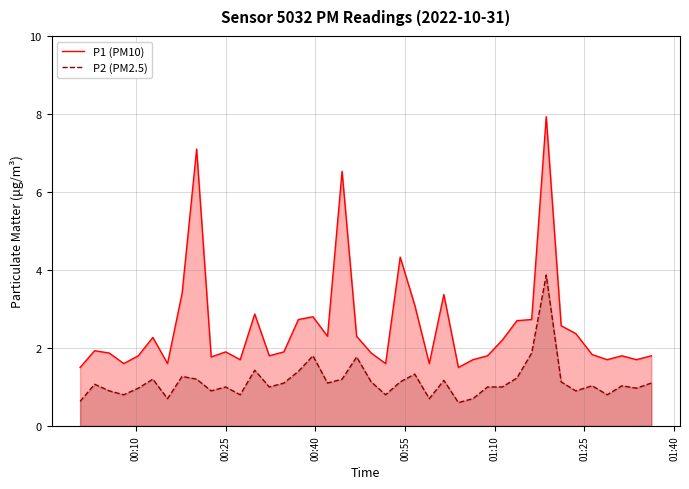

List the series in order of their overall mean, highest first.

P1 (PM10), P2 (PM2.5)